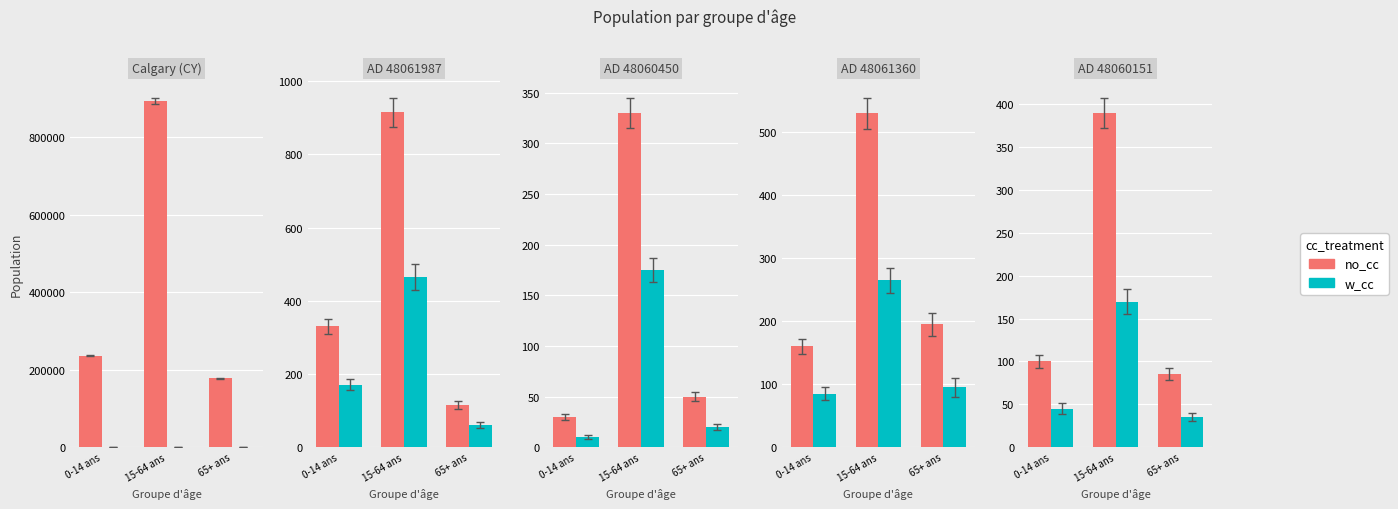

What is the difference between the maximum and minimum values in the no_cc series?

305